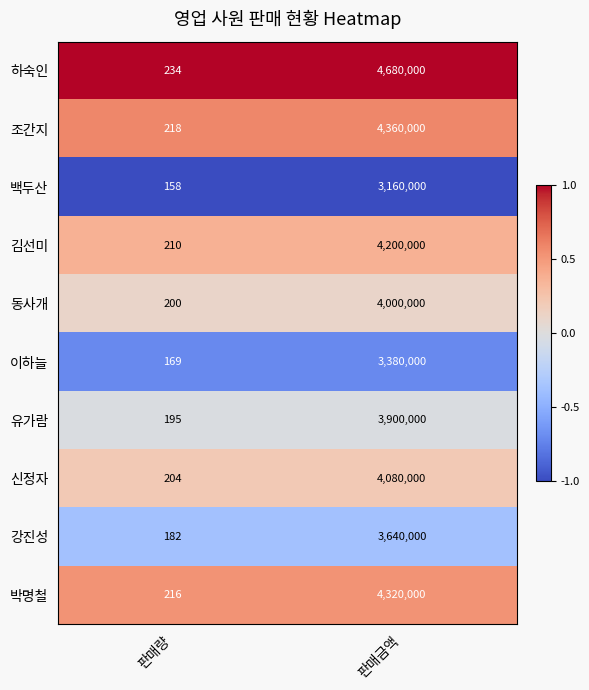

True or false: 동사개 has a value of 4000000 at 판매금액.

True